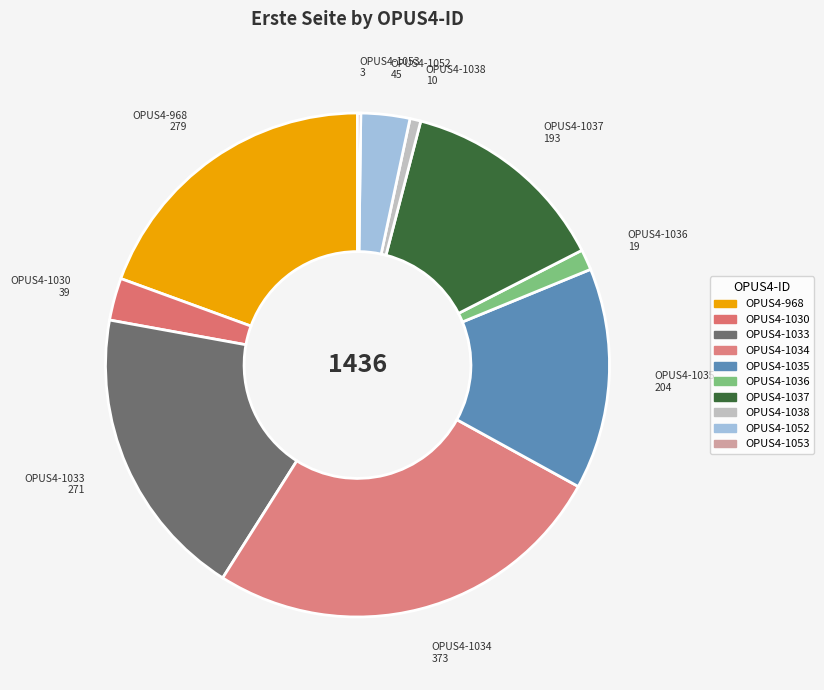

Do OPUS4-1035 and OPUS4-1034 together represent more than half of the pie?

No